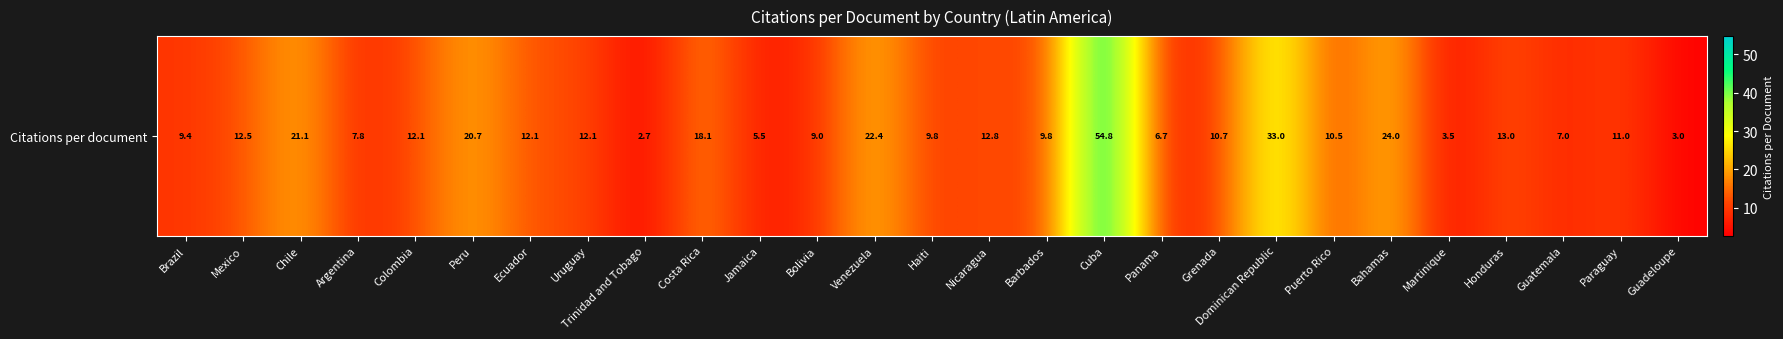

List the labels in order of value, largest first.

Cuba, Dominican Republic, Bahamas, Venezuela, Chile, Peru, Costa Rica, Honduras, Nicaragua, Mexico, Ecuador, Colombia, Uruguay, Paraguay, Grenada, Puerto Rico, Haiti, Barbados, Brazil, Bolivia, Argentina, Guatemala, Panama, Jamaica, Martinique, Guadeloupe, Trinidad and Tobago